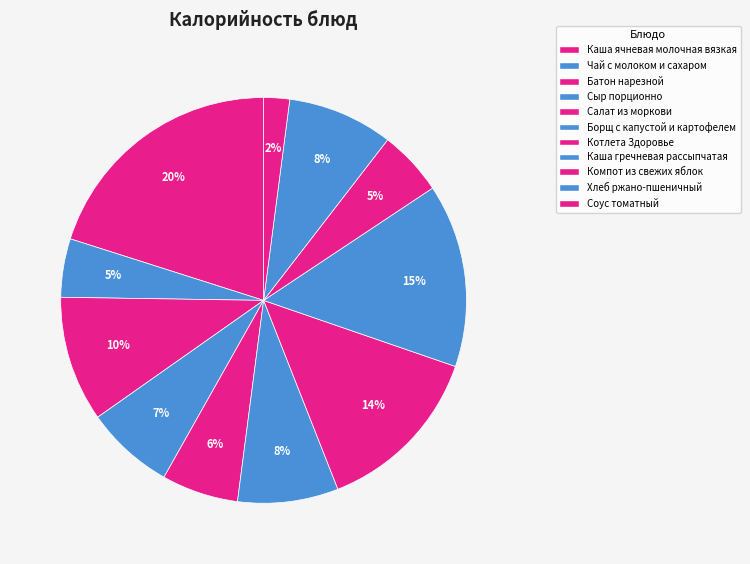

What is the largest slice in the pie chart?

Каша ячневая молочная вязкая